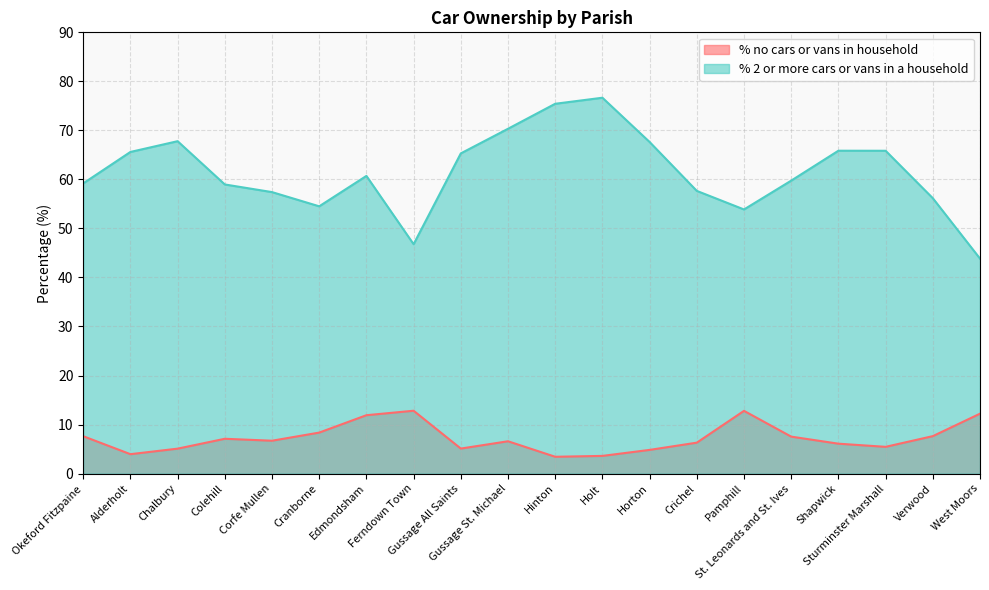

Where is % 2 or more cars or vans in a household nearest to the value 60?

St. Leonards and St. Ives